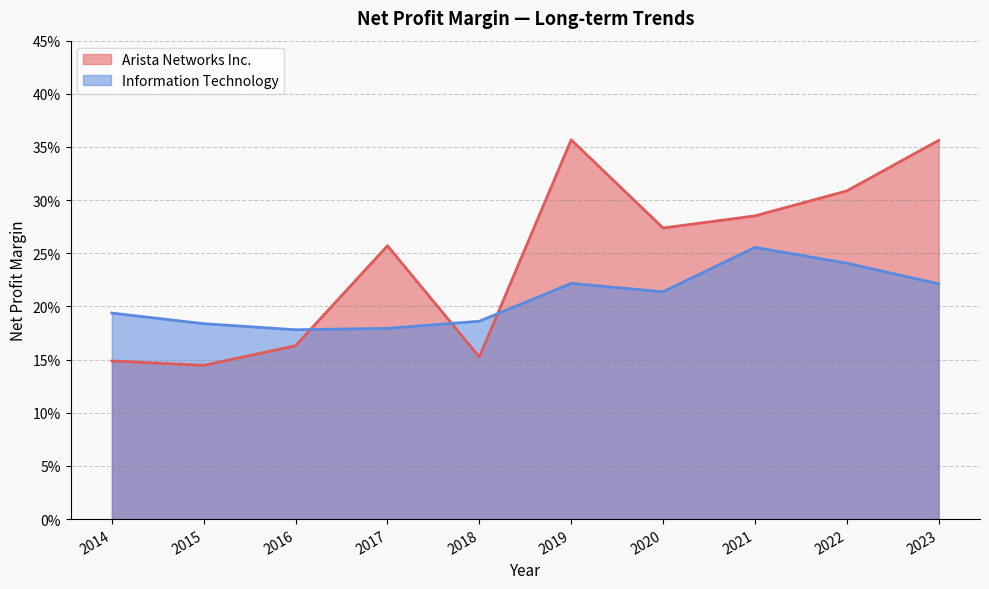

What is the spread (max minus min) of values at 2017?

0.1